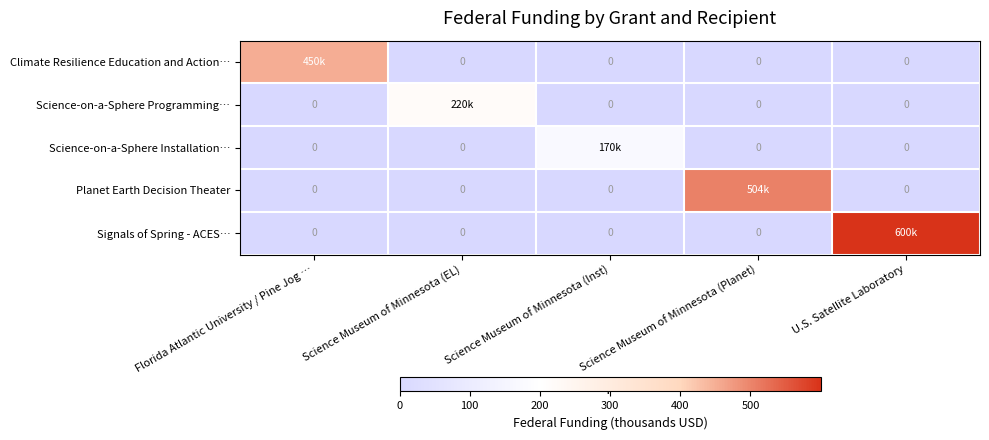

What is the greatest value displayed?

599.9